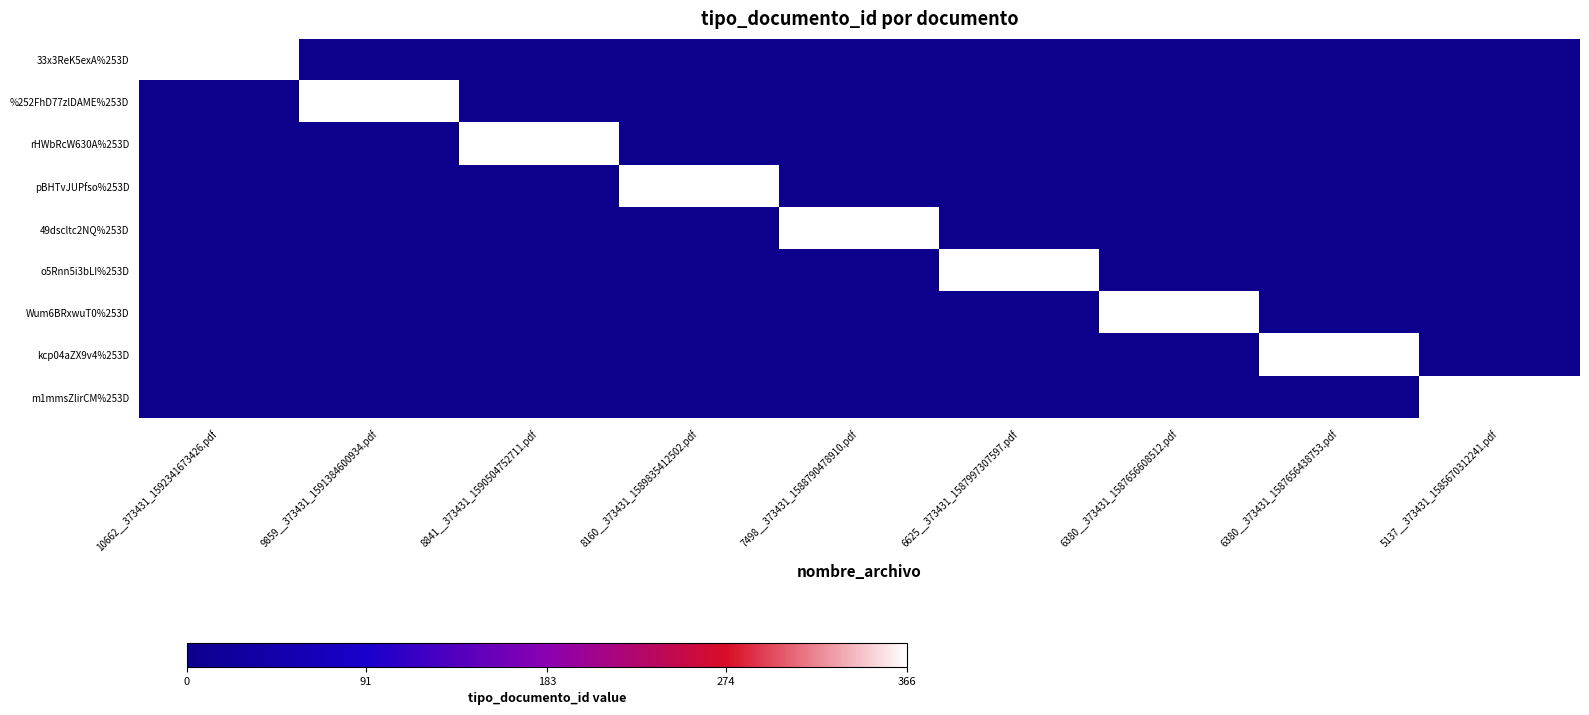

What is the total value across all series at 9859__373431_1591384600934.pdf?

366